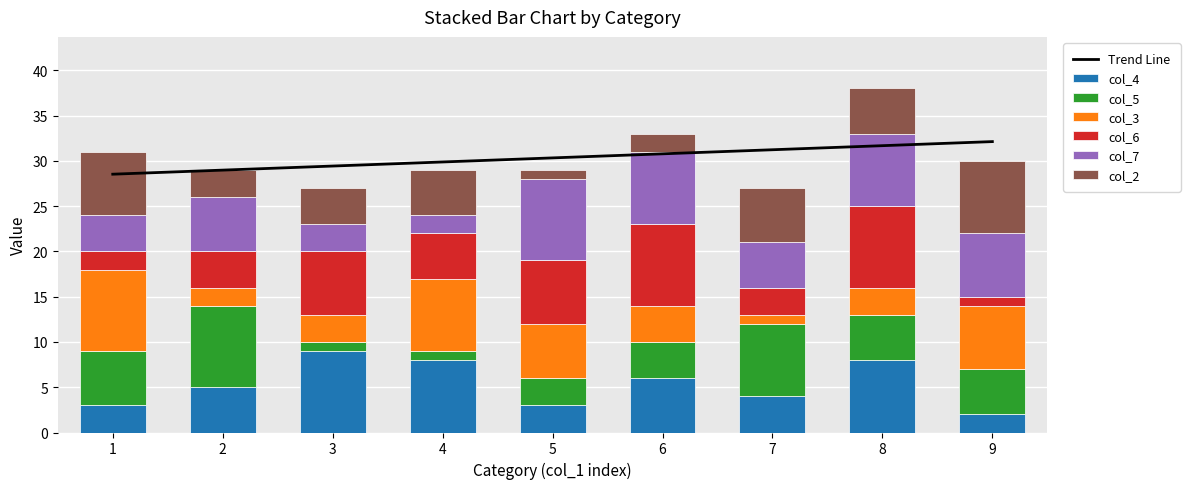

Is it true that col_7 equals 5 at 7?

True